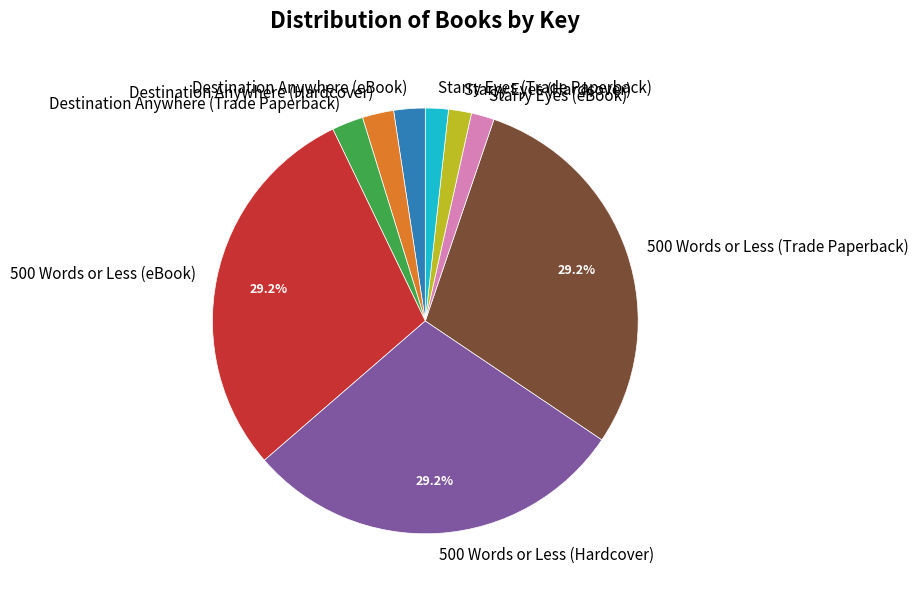

Which has a higher value, 500 Words or Less (Trade Paperback) or Starry Eyes (eBook)?

500 Words or Less (Trade Paperback)